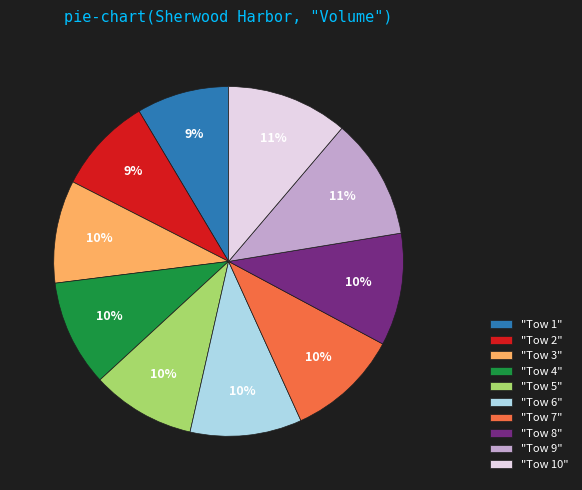

To the nearest percent, what is the combined percentage of "Tow 9" and "Tow 2"?

20%